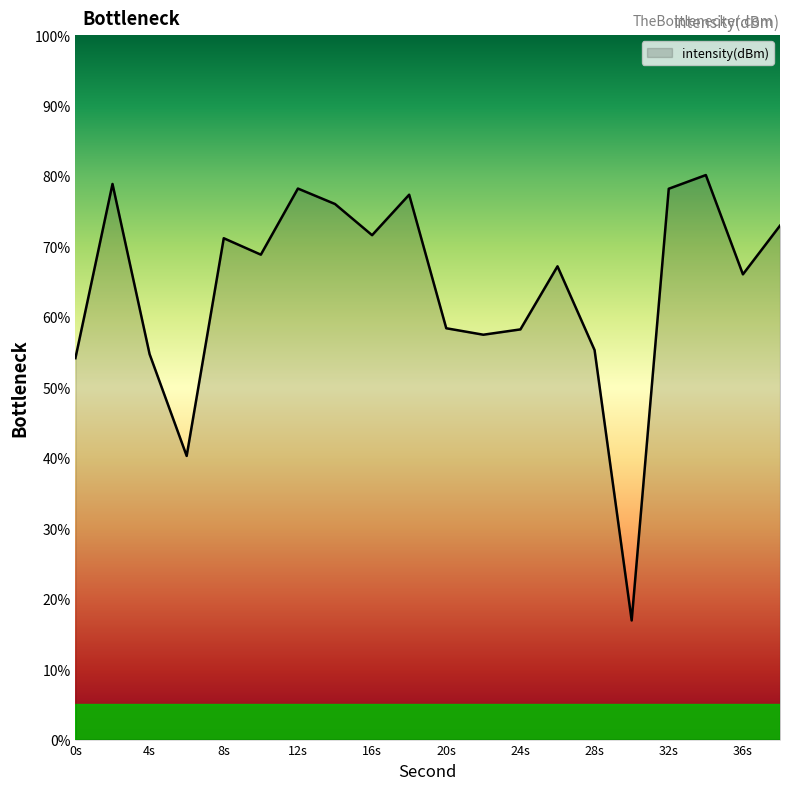

What is the greatest value displayed?

80.1